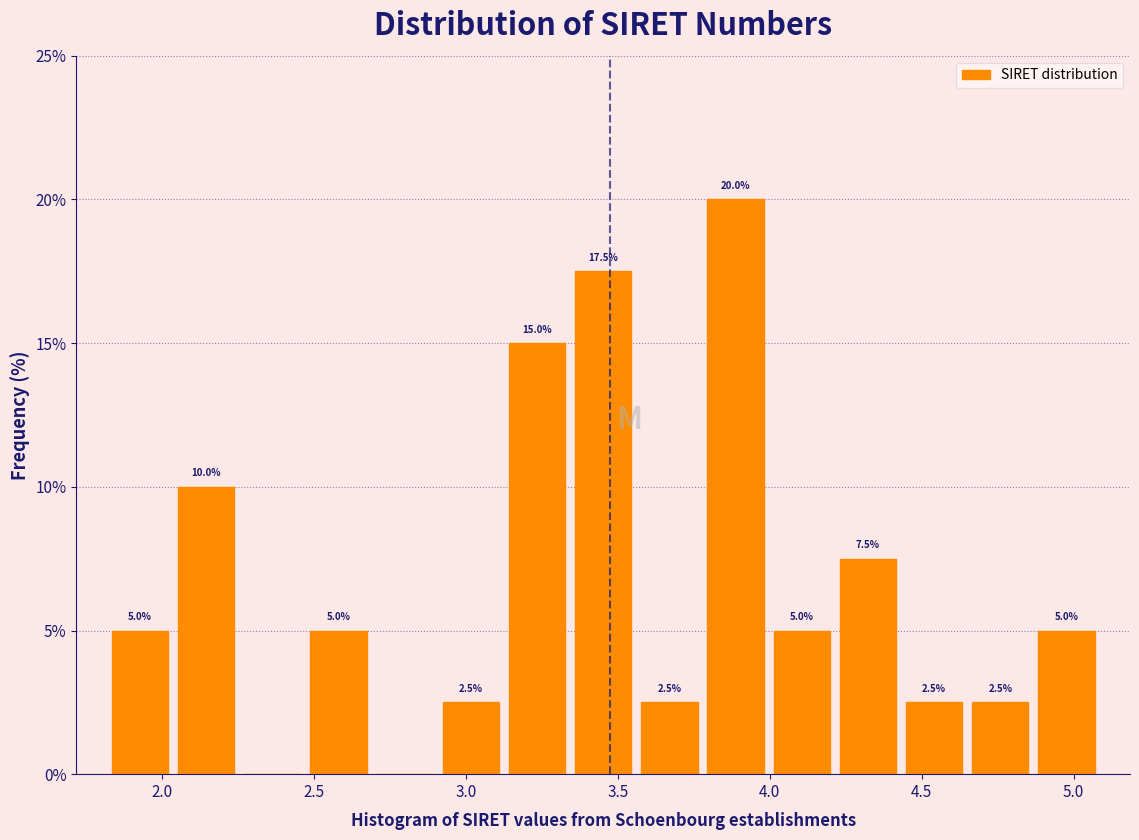

Which range on the x-axis has the tallest bar?

3.80 to 4.00